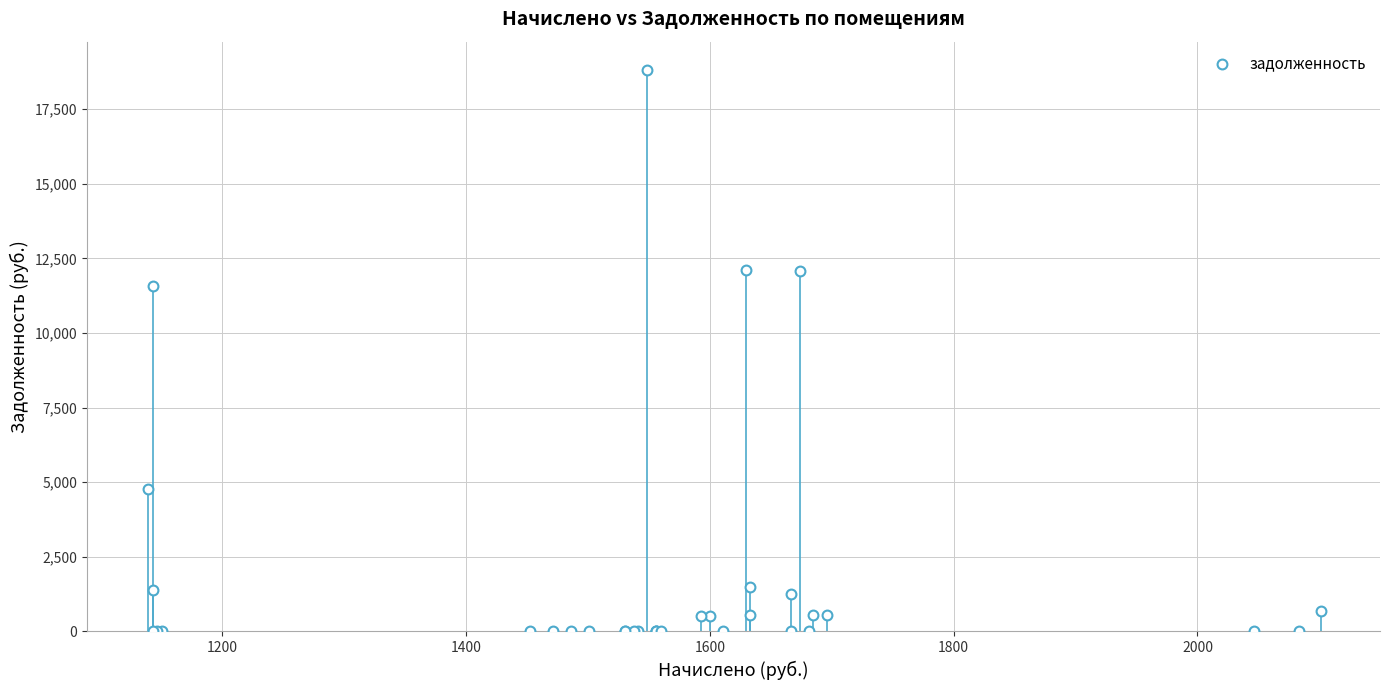

What Y value in the scatter plot is closest to 9408?

11568.9